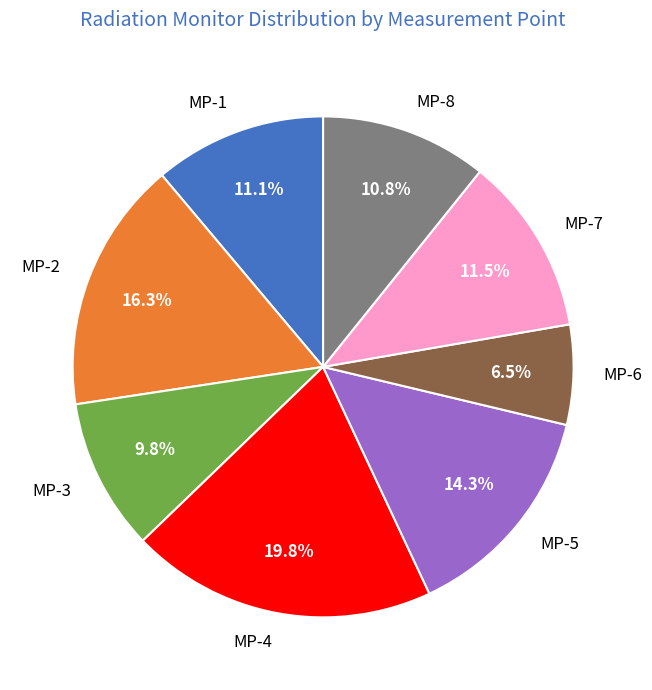

Which has a higher value, MP-3 or MP-5?

MP-5